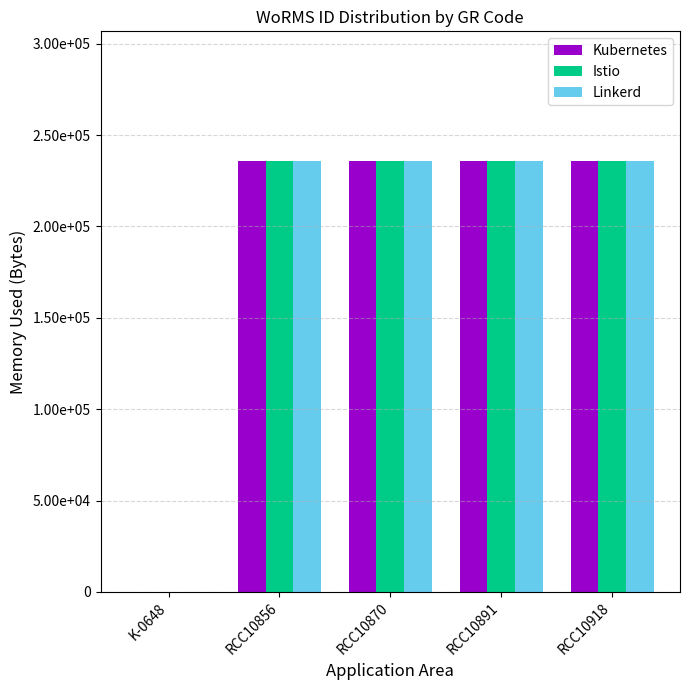

Are the bars horizontal?

No